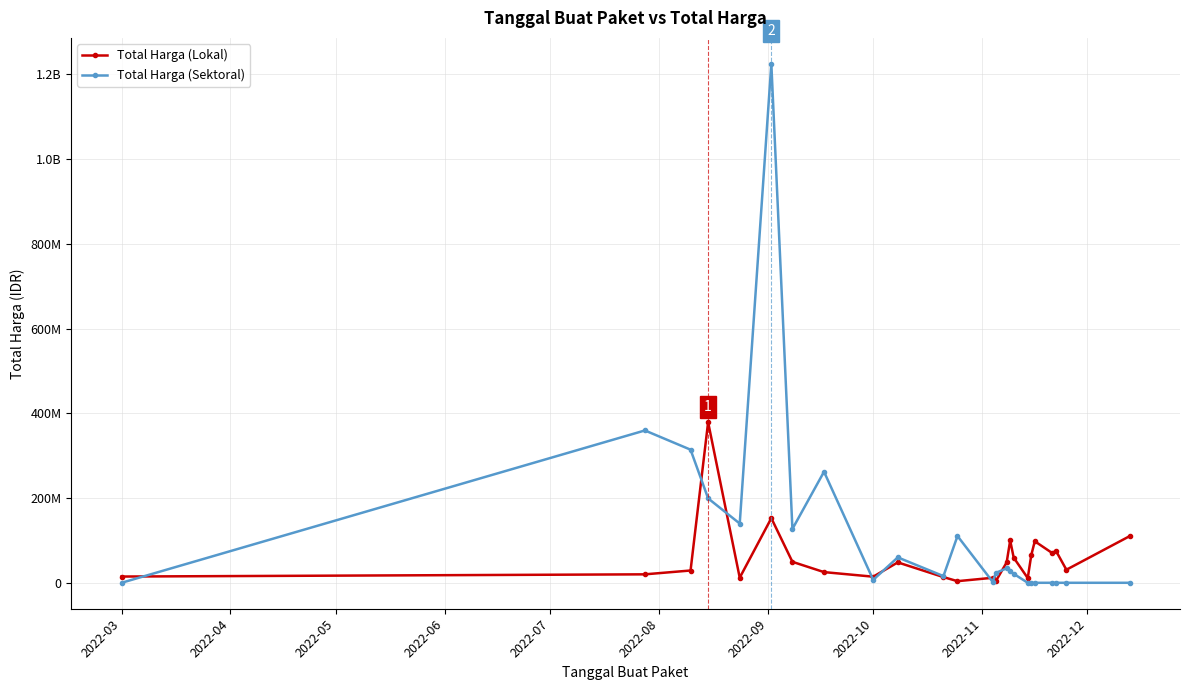

What are all the series names shown in the legend?

Total Harga (Lokal), Total Harga (Sektoral)